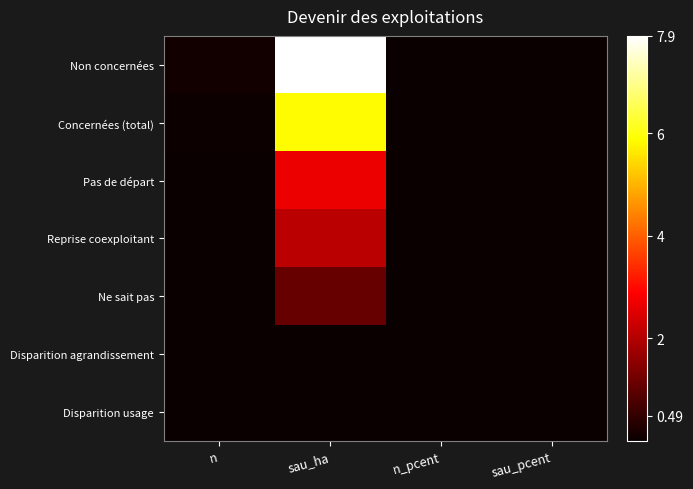

Which has a higher value, sau_pcent or n?

n